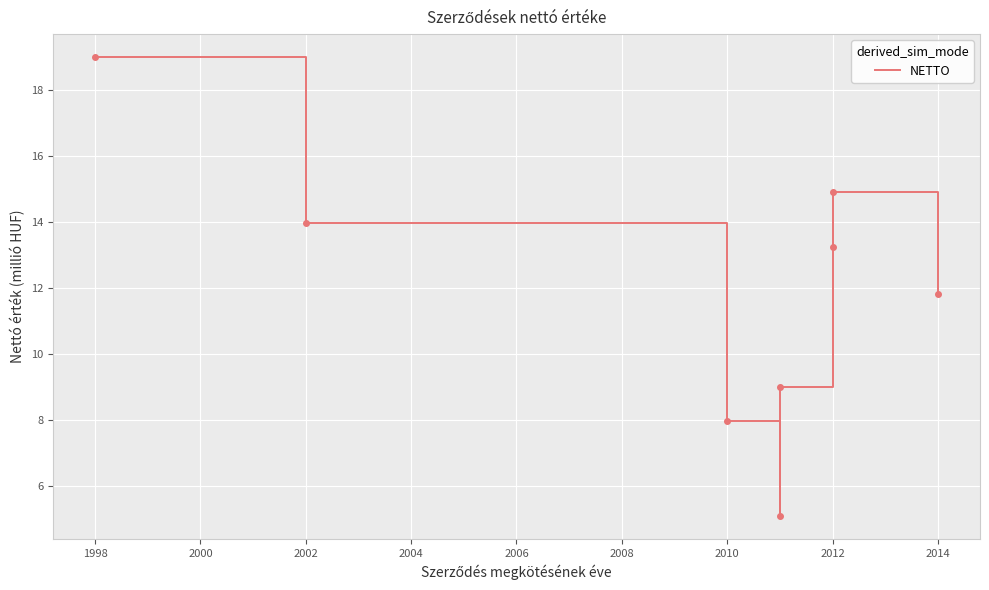

How many data points are less than 13?

4